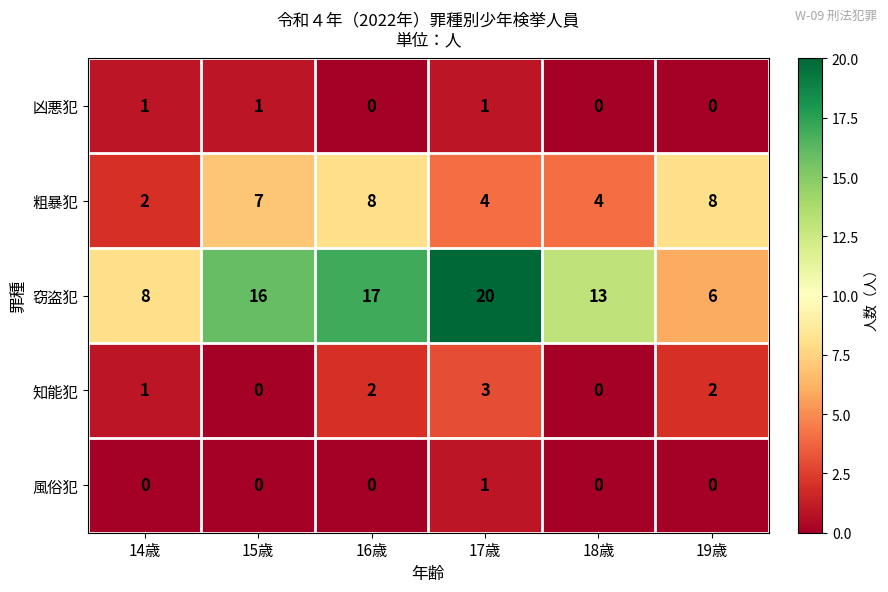

Reading right to left, transcribe all the data shown in this chart.

凶悪犯: 19歳=0	18歳=0	17歳=1	16歳=0	15歳=1	14歳=1
粗暴犯: 19歳=8	18歳=4	17歳=4	16歳=8	15歳=7	14歳=2
窃盗犯: 19歳=6	18歳=13	17歳=20	16歳=17	15歳=16	14歳=8
知能犯: 19歳=2	18歳=0	17歳=3	16歳=2	15歳=0	14歳=1
風俗犯: 19歳=0	18歳=0	17歳=1	16歳=0	15歳=0	14歳=0